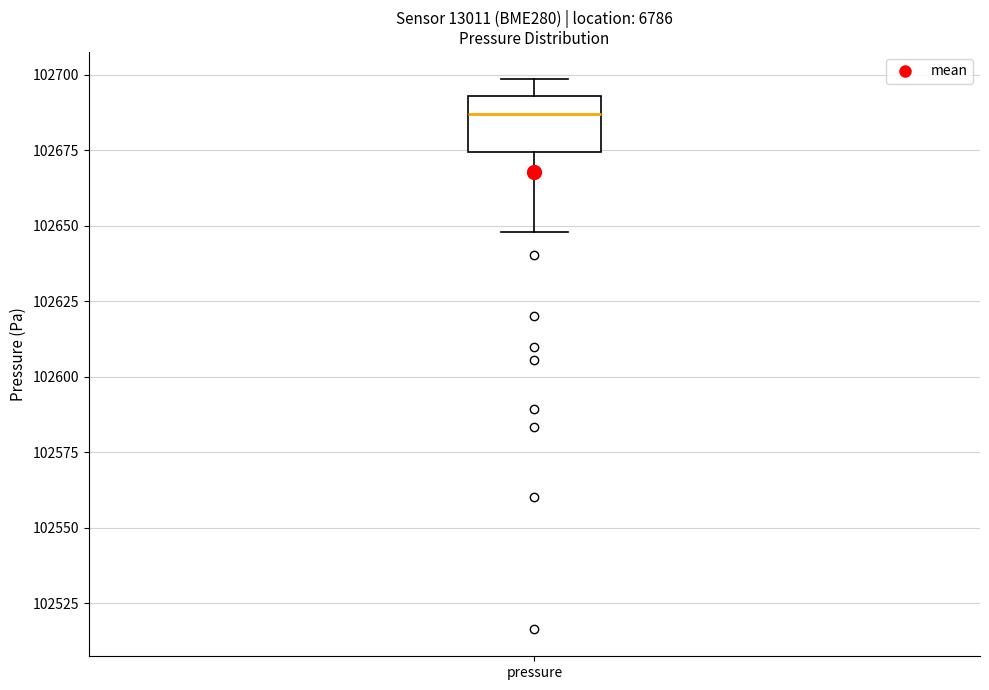

Transcribe this box plot: give where the median line is, the range the box spans, and where the two whiskers end, as read against the y-axis. The values are not printed on the chart, so give them approximately, as read against the axis.

median 102685, box 102675 to 102695, whiskers 102650 to 102700